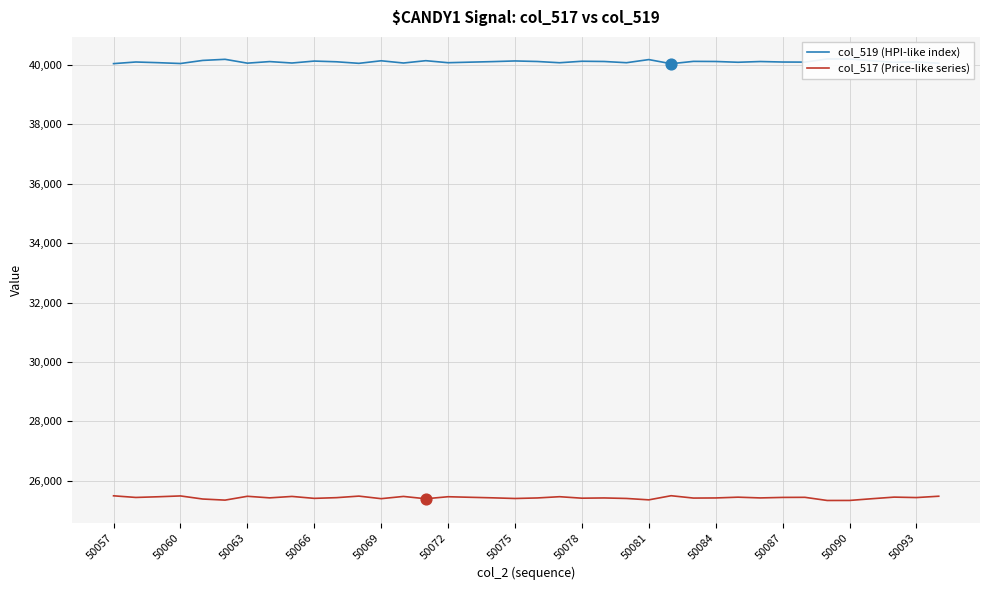

At how many categories does at least one series exceed 35381?

38